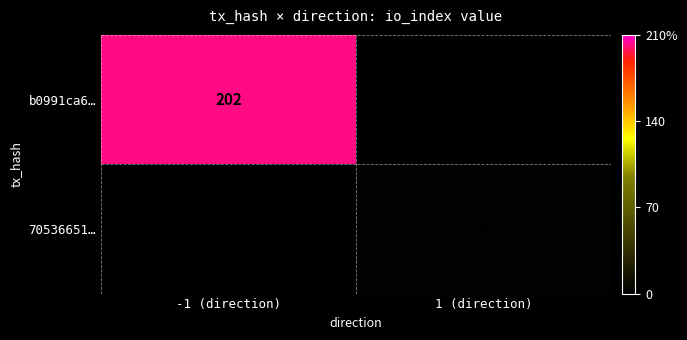

The value of 70536651… at 1 (direction) is 3. True or false?

False